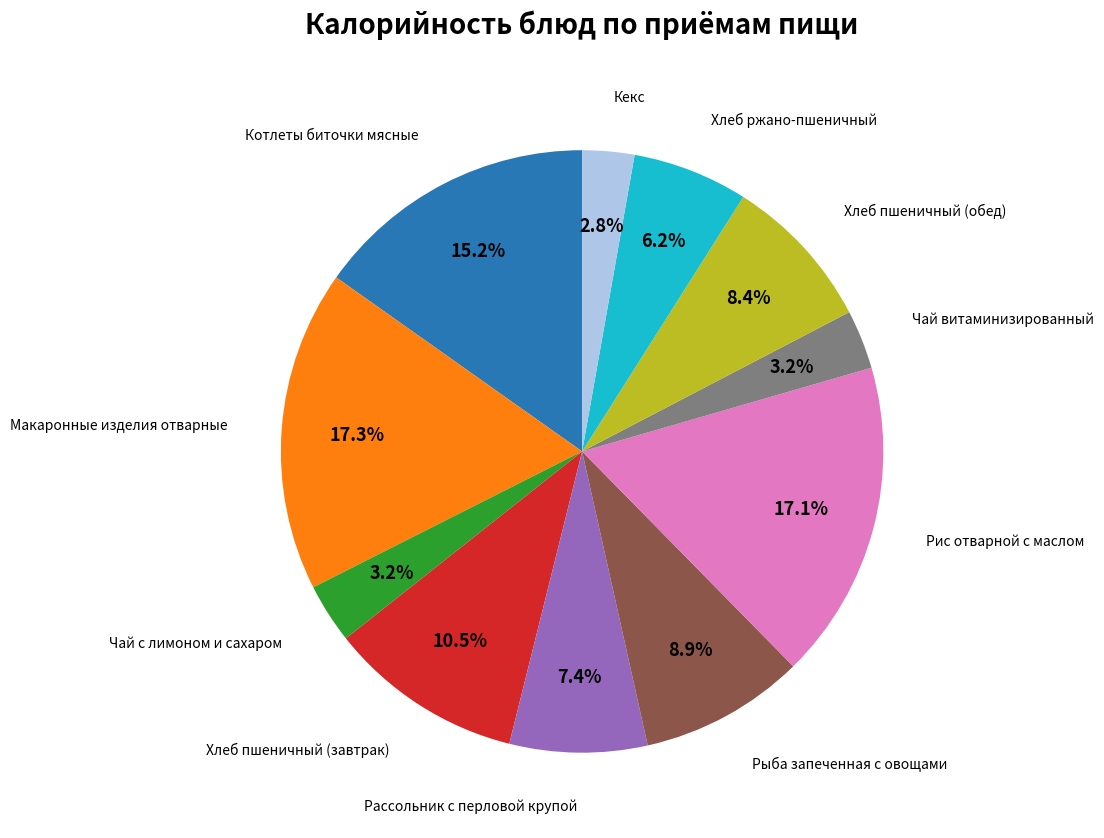

Combined, what portion of the pie is Котлеты биточки мясные and Хлеб ржано-пшеничный?

21.4%